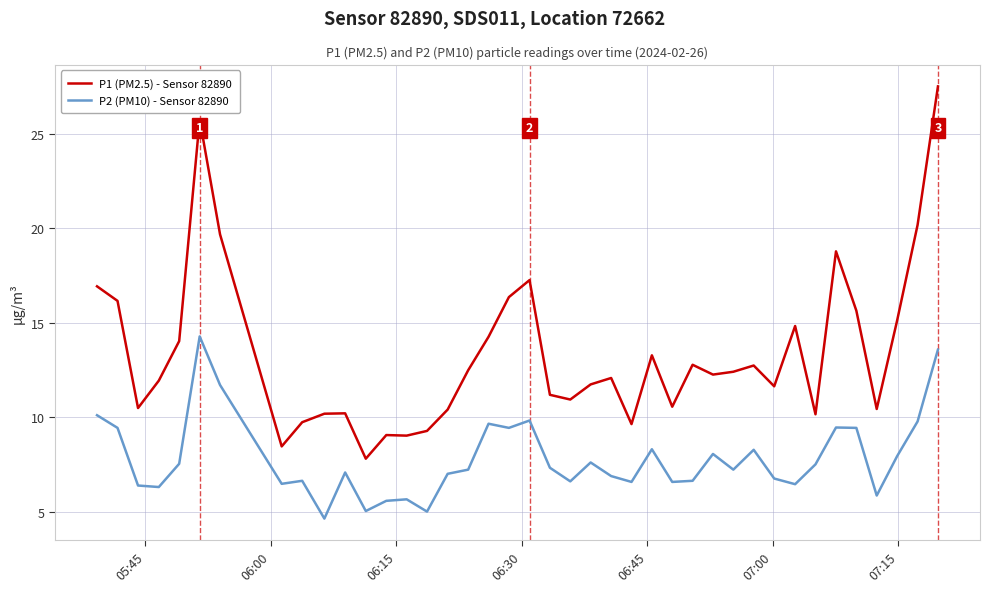

What is the difference between the maximum and minimum values in the P2 (PM10) - Sensor 82890 series?

9.6